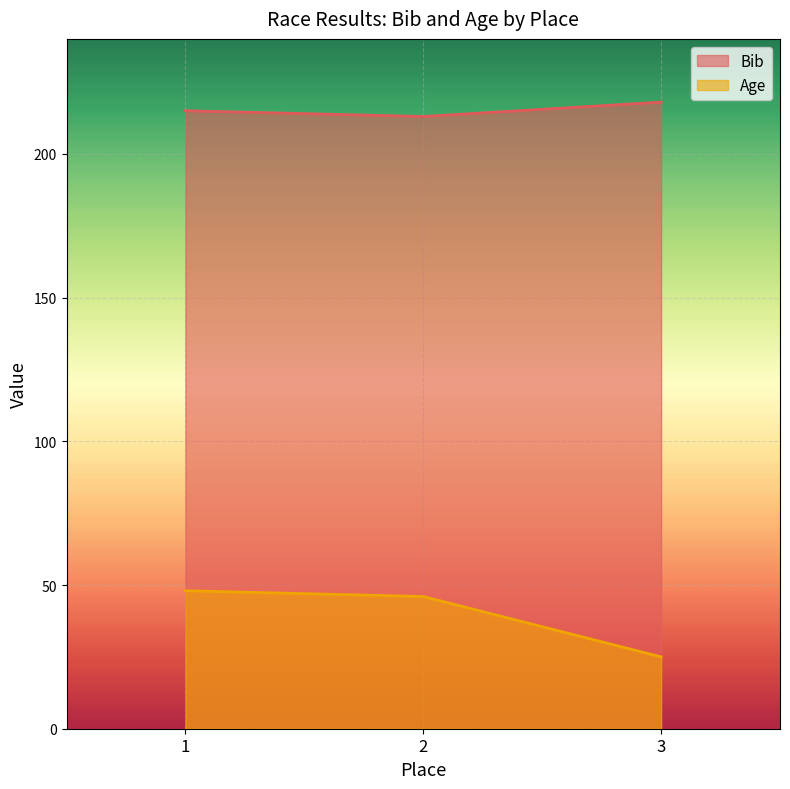

What is the approximate value of Age at 3, to the nearest 10?

20